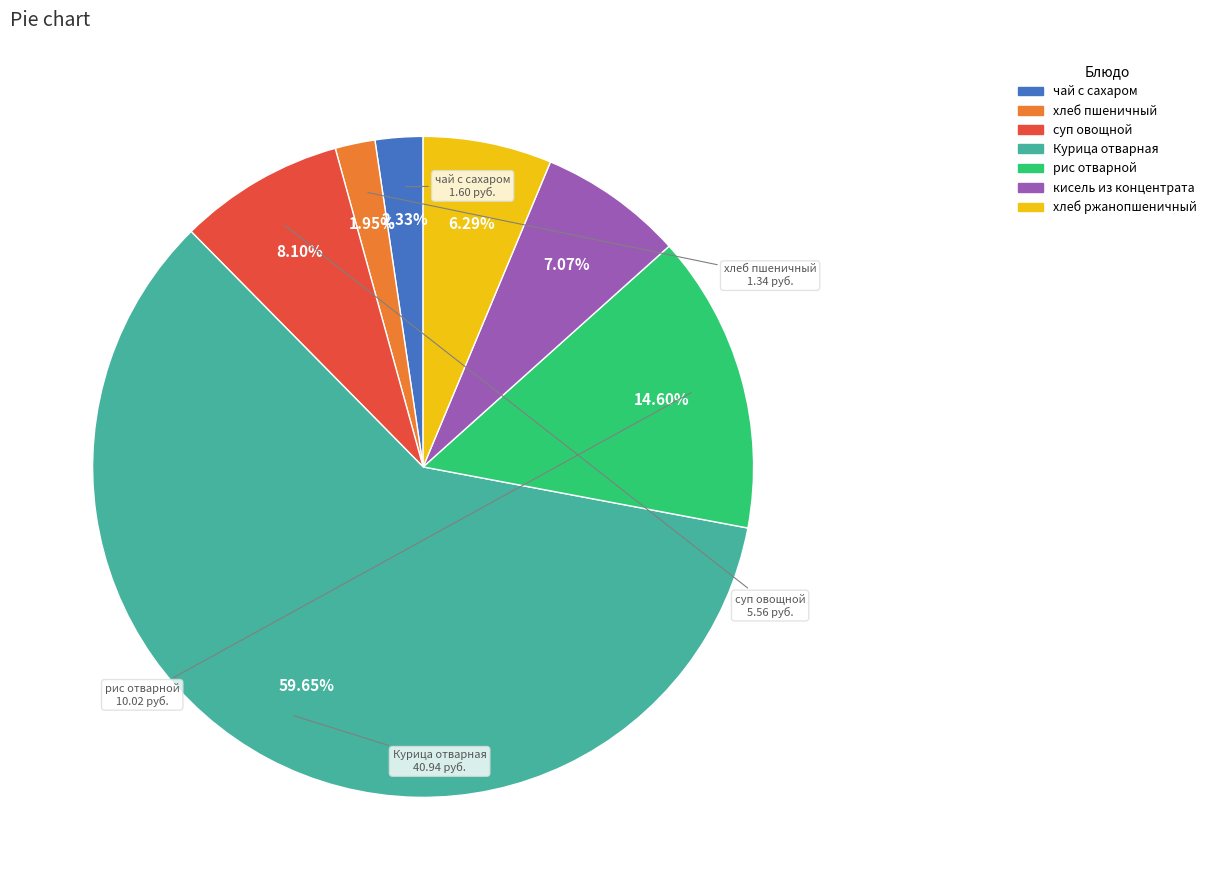

Which slice is the largest?

Курица отварная